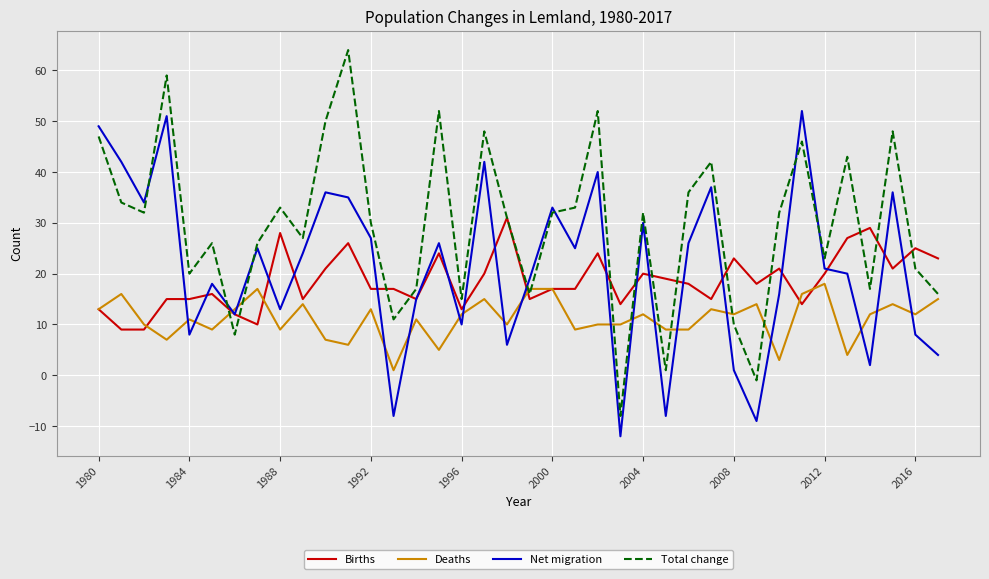

Reading left to right, list all the values displayed in this chart.

Births: 13	9	9	15	15	16	12	10	28	15	21	26	17	17	15	24	13	20	31	15	17	17	24	14	20	19	18	15	23	18	21	14	20	27	29	21	25	23
Deaths: 13	16	10	7	11	9	13	17	9	14	7	6	13	1	11	5	12	15	10	17	17	9	10	10	12	9	9	13	12	14	3	16	18	4	12	14	12	15
Net migration: 49	42	34	51	8	18	12	25	13	24	36	35	27	-8	15	26	10	42	6	19	33	25	40	-12	30	-8	26	37	1	-9	16	52	21	20	2	36	8	4
Total change: 47	34	32	59	20	26	8	26	33	27	50	64	30	11	17	52	15	48	31	16	32	33	52	-8	32	1	36	42	10	-1	32	46	23	43	17	48	21	16